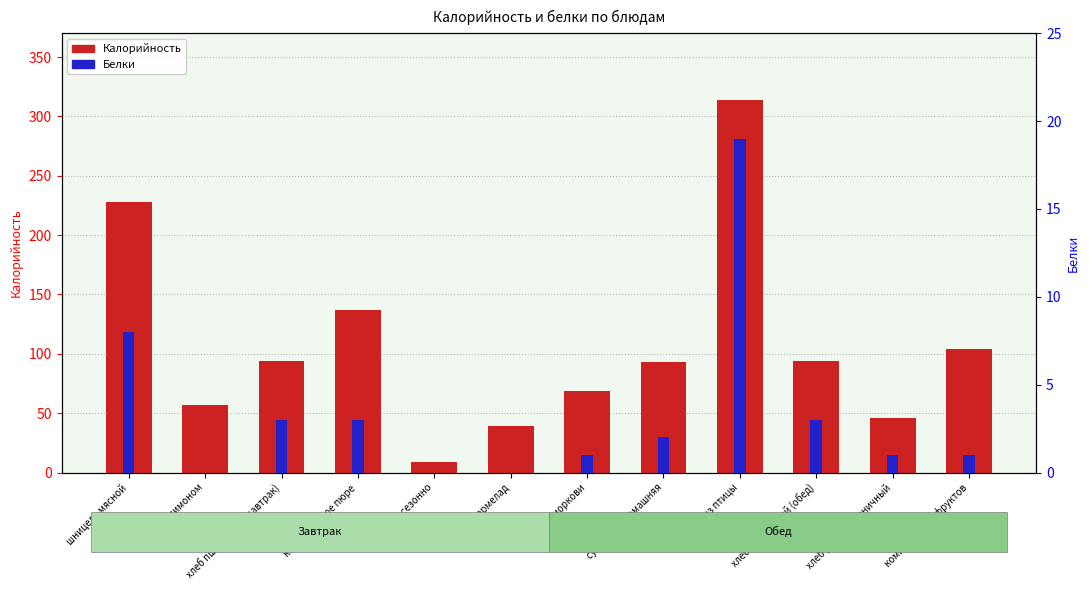

What is the difference between the second highest and minimum values in the Калорийность series?

219